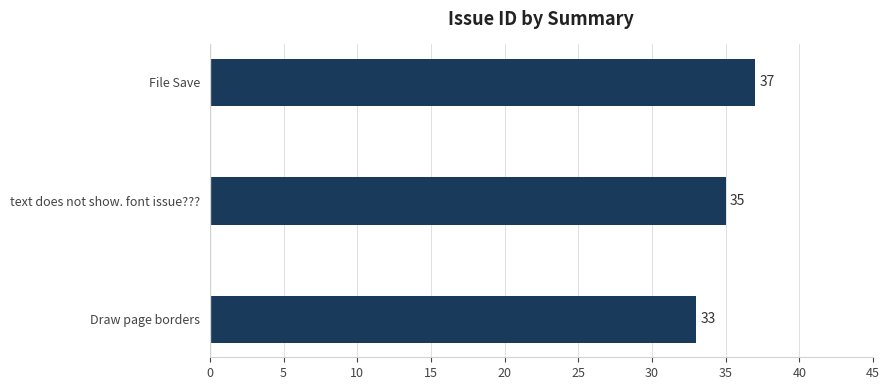

Reading top to bottom, transcribe all the data shown in this chart.

File Save=37	text does not show. font issue???=35	Draw page borders=33